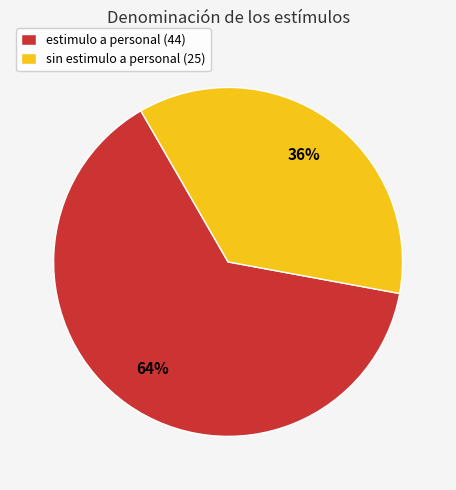

To the nearest percent, what is the difference between the largest and smallest slice percentages?

28%